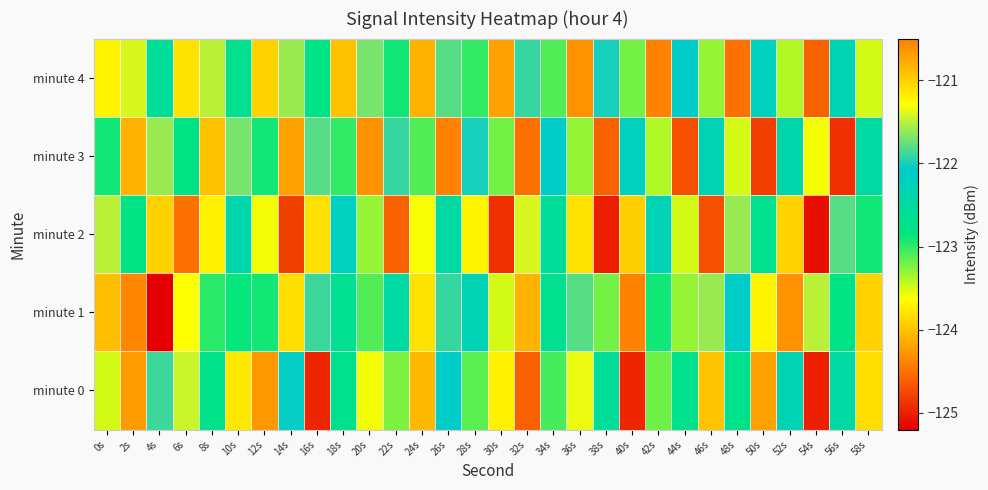

Which label corresponds to the smallest value in the chart?

4s